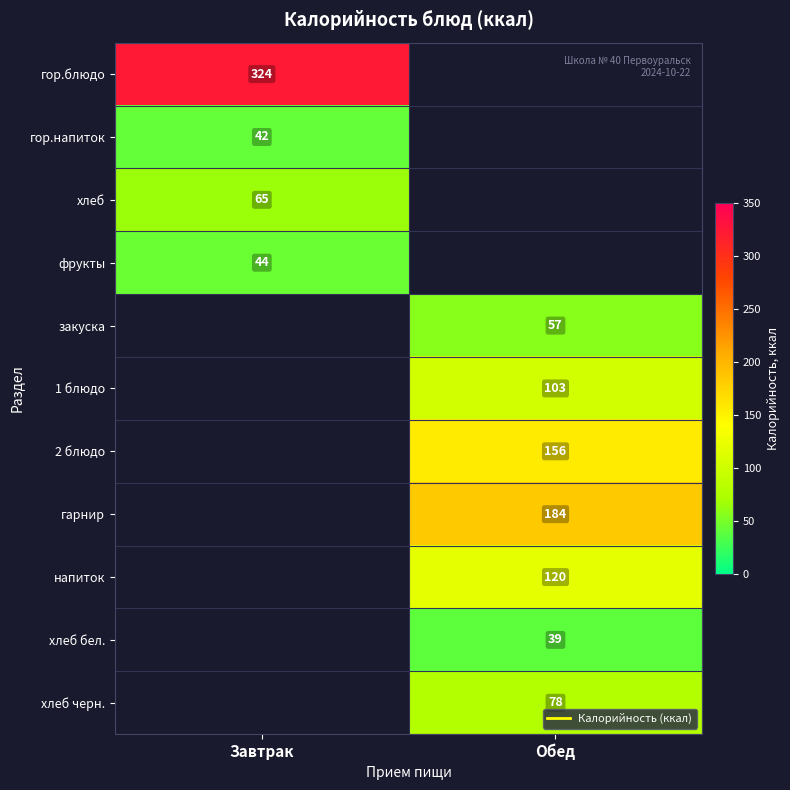

At Завтрак, list the series in order from smallest to largest.

гор.напиток, фрукты, хлеб, гор.блюдо, закуска, 1 блюдо, 2 блюдо, гарнир, напиток, хлеб бел., хлеб черн.